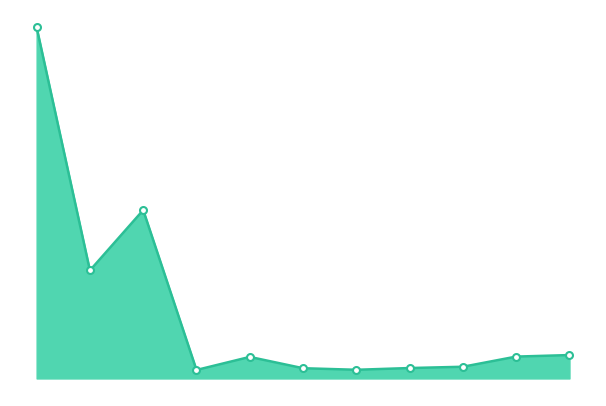

Where does the data first go above 552147?

2015